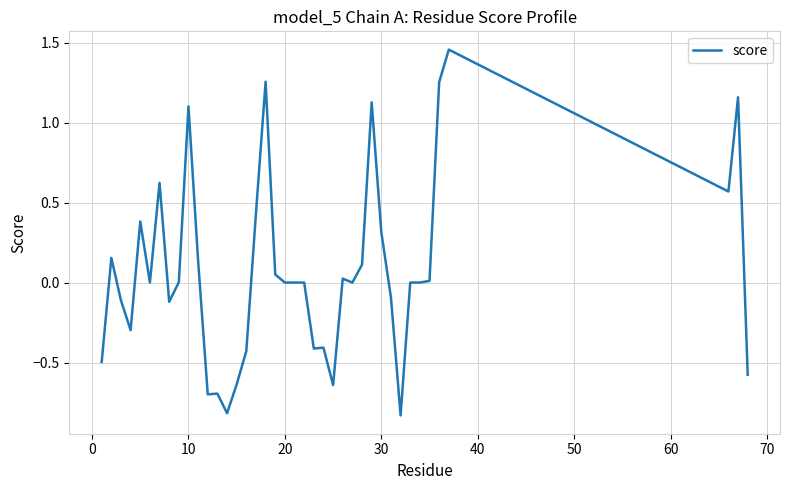

True or false: the data has more than 1 interior local peaks.

True